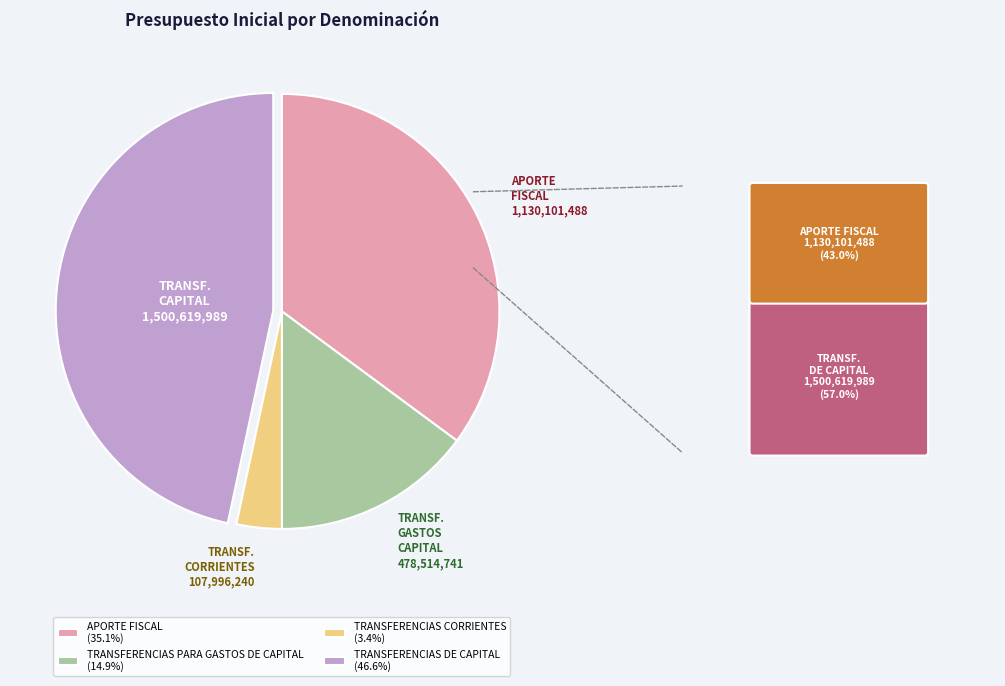

Does any single category account for the majority?

No